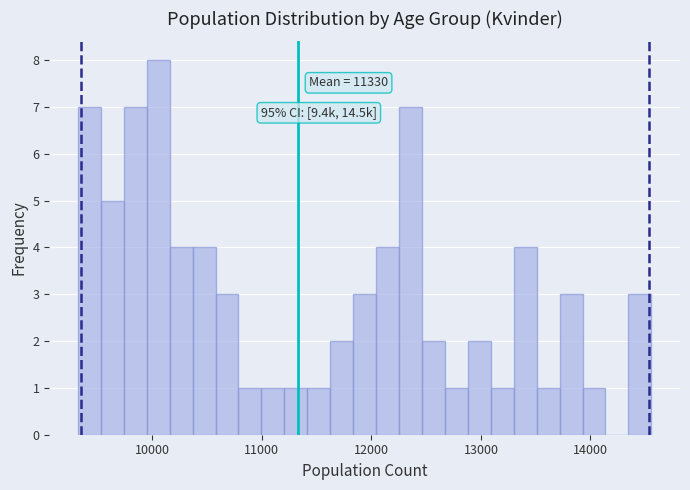

Read against the x-axis, roughly where is the centre of the tallest bar?

10100